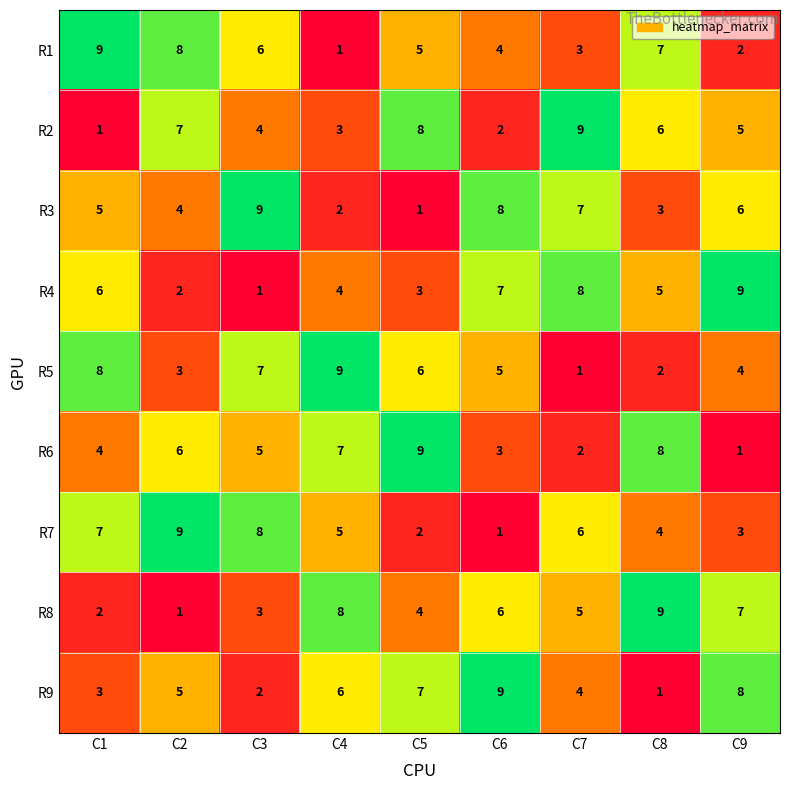

At how many categories does at least one series exceed 6?

9